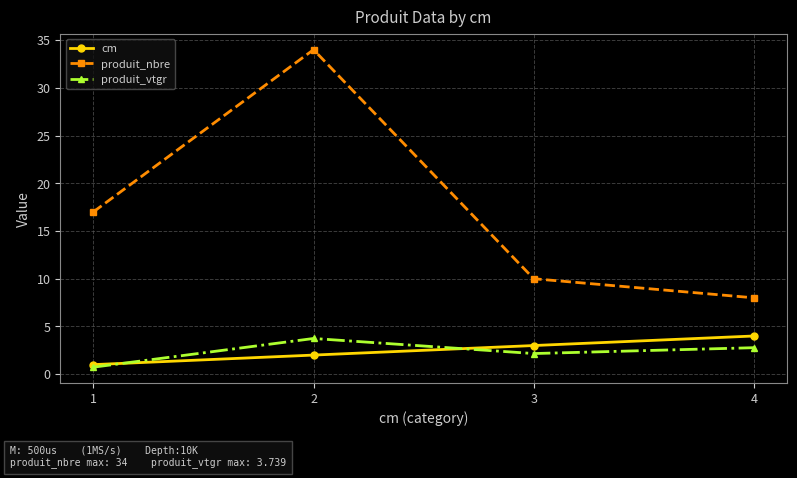

What is the highest value of the produit_vtgr series?

3.7